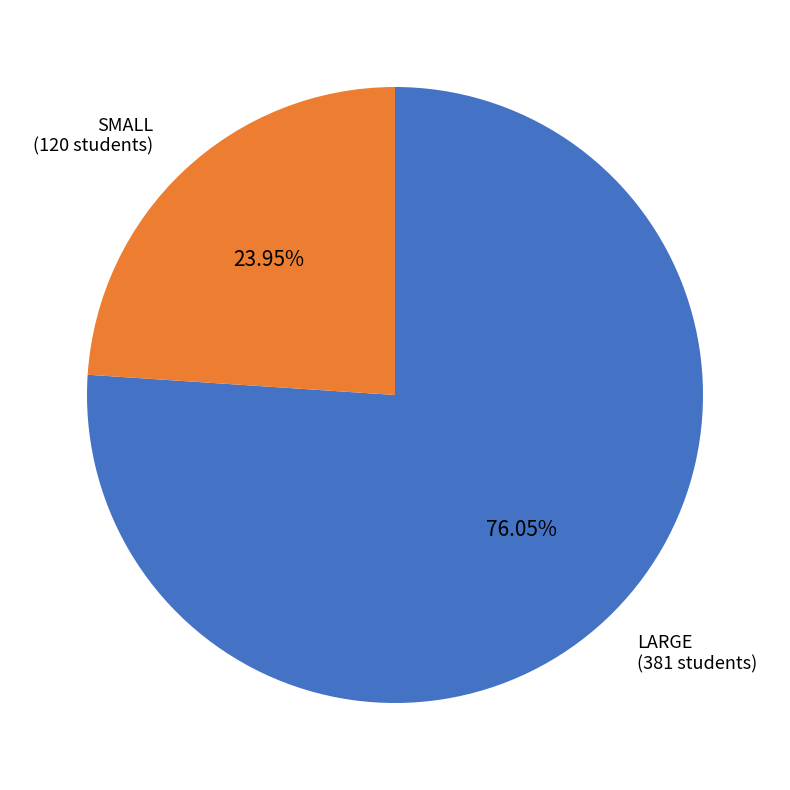

Between SMALL (120 students) and LARGE (381 students), which is larger?

LARGE (381 students)